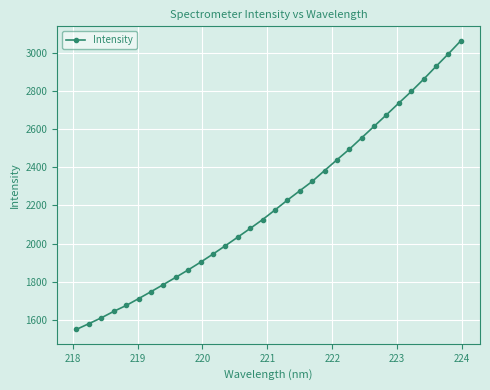

What is the value of the 17th point from the left?

2176.1